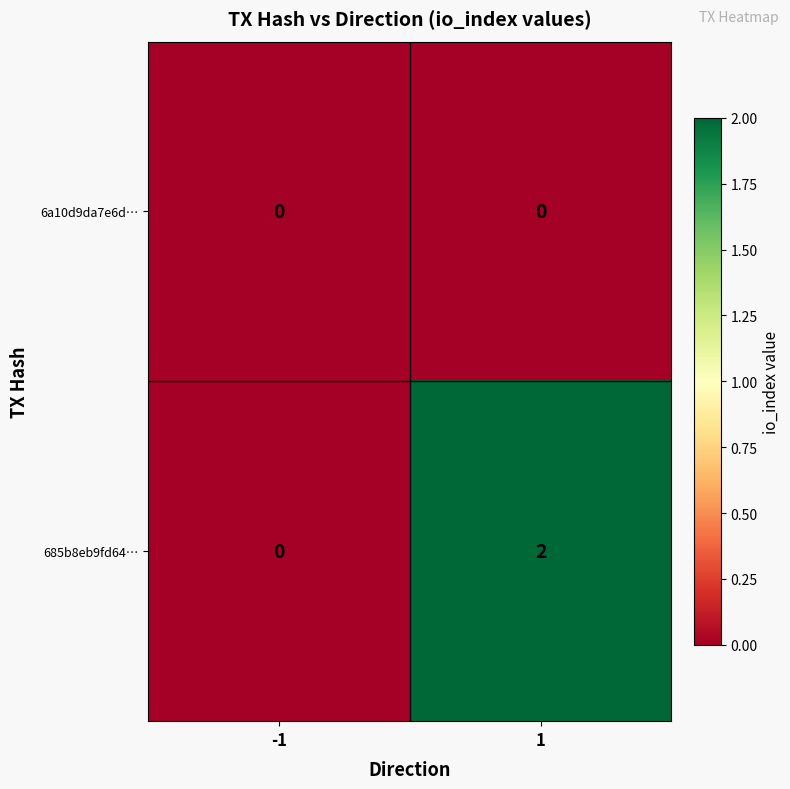

What is the maximum value shown in the chart?

2